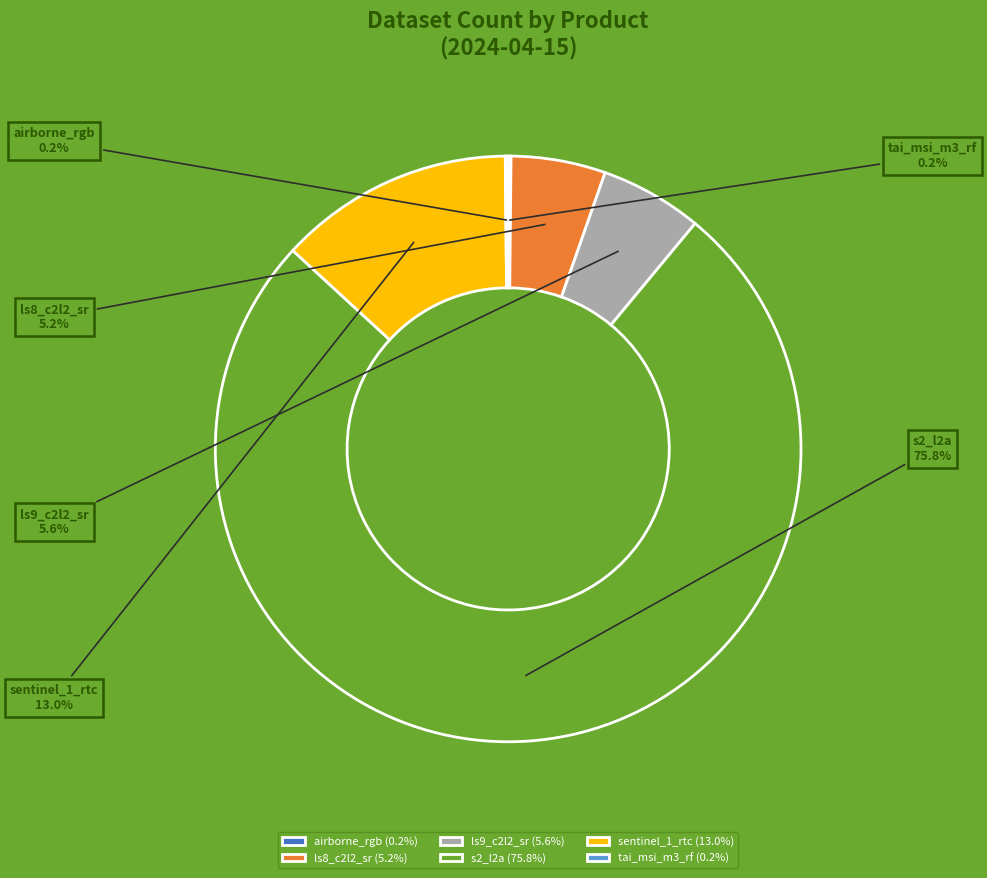

Does sentinel_1_rtc (13.0%) account for over 50% of the chart?

No